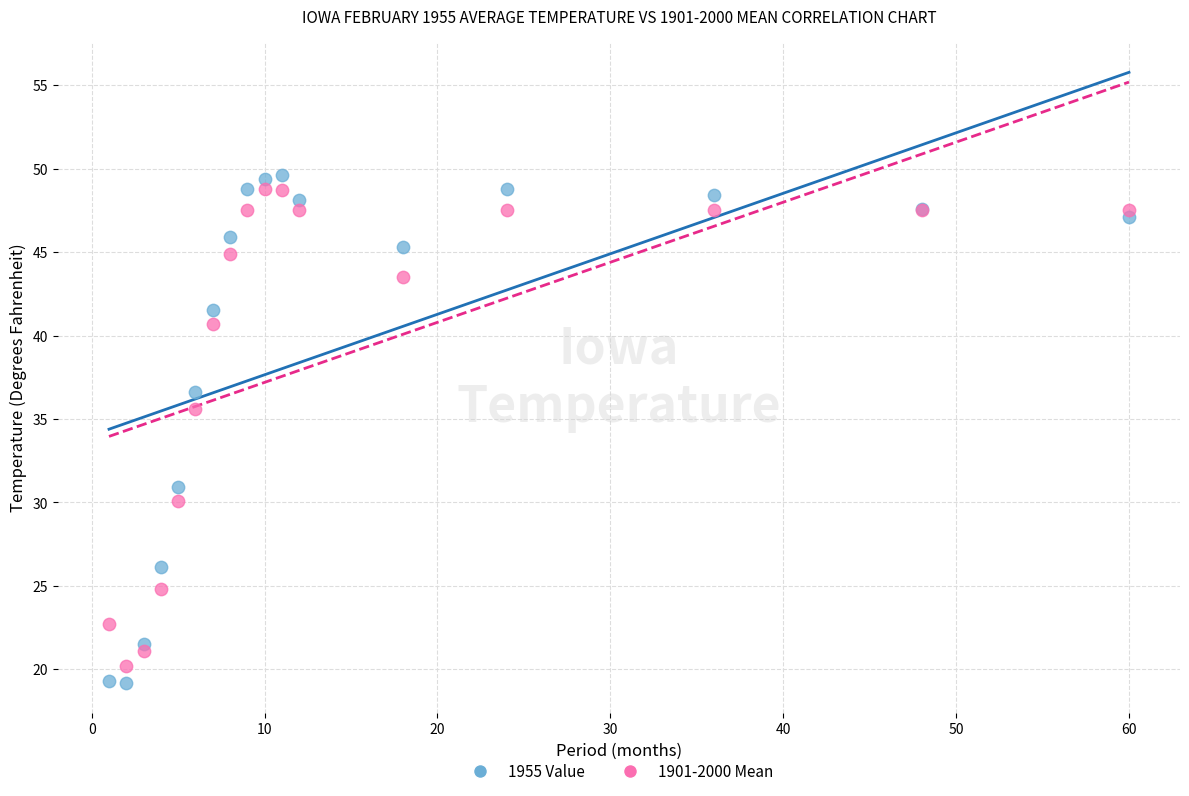

Across all series, what Y value is closest to 34?

35.6